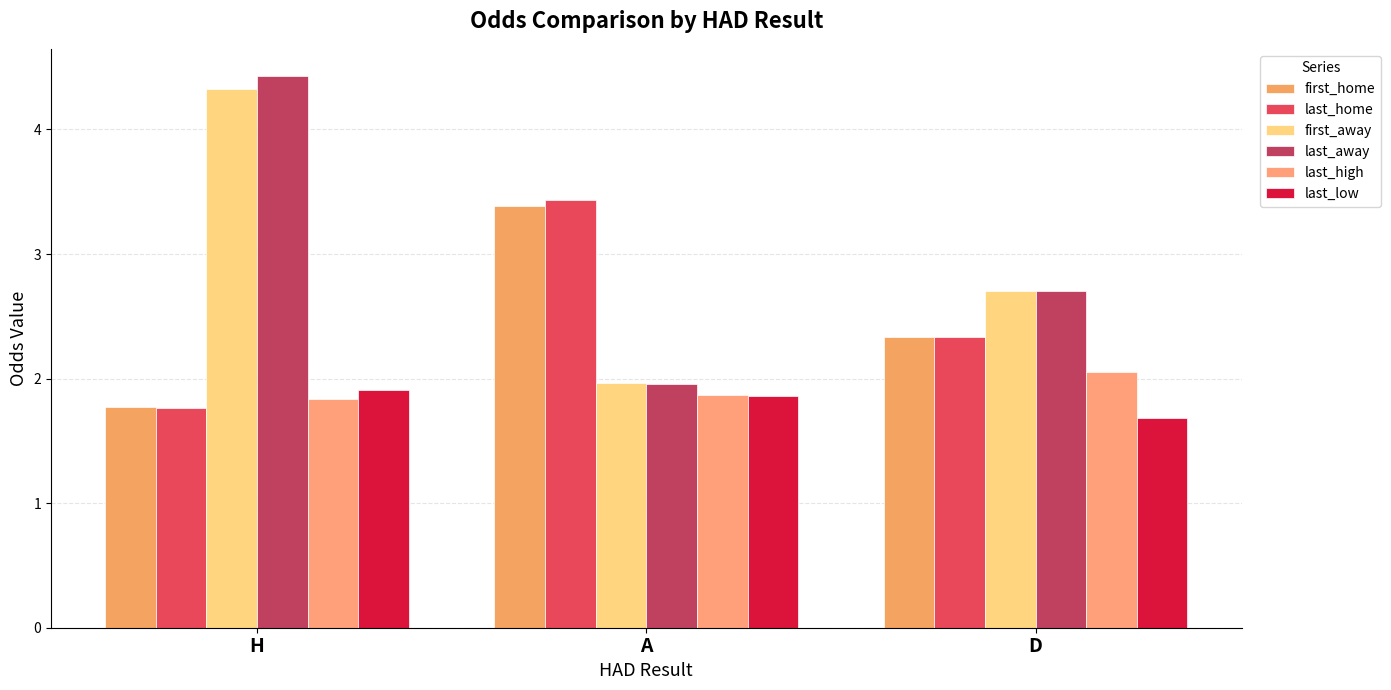

How many categories are shown in the chart?

3